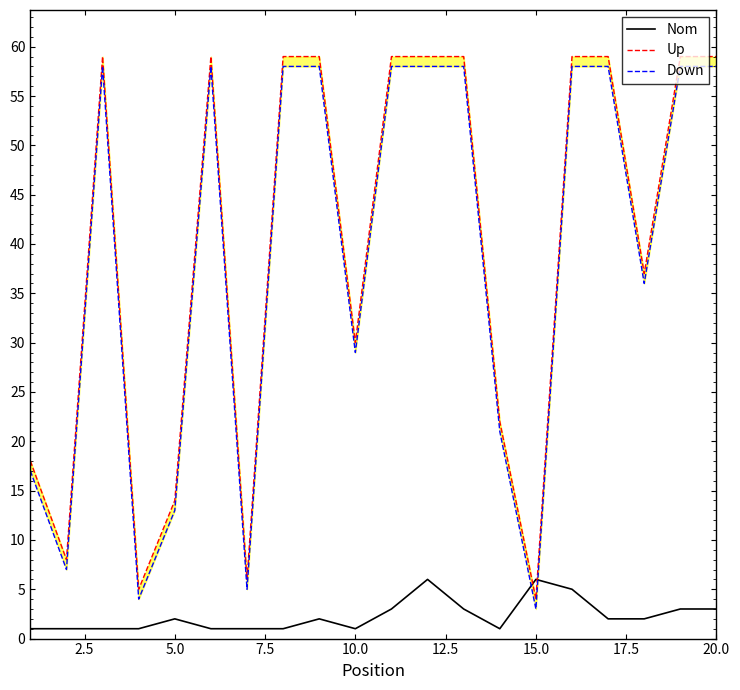

The Nom series shows 2 at 5.0. True or false?

True